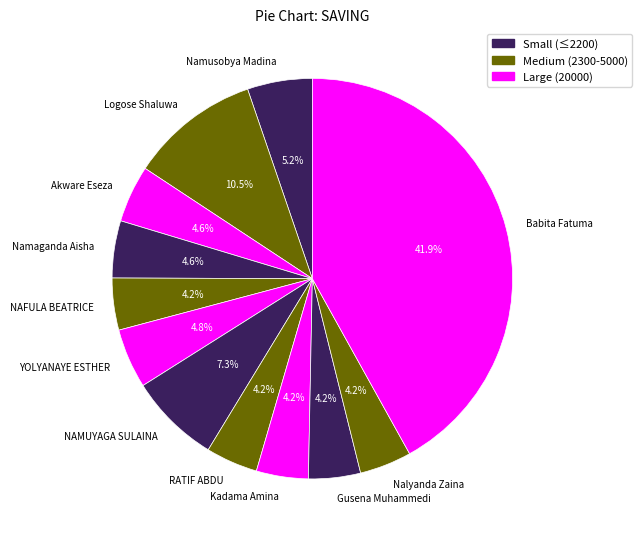

How many slices are in this pie chart?

12